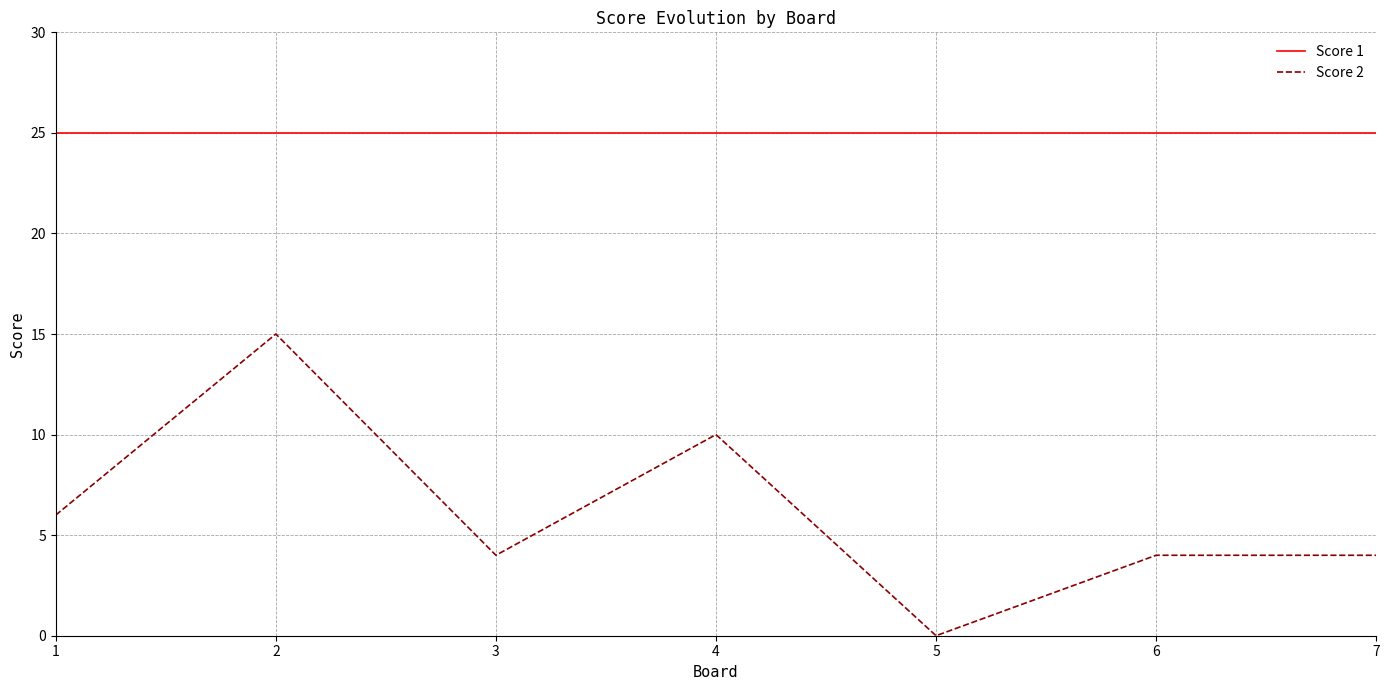

At 5, list the series in order from largest to smallest.

Score 1, Score 2